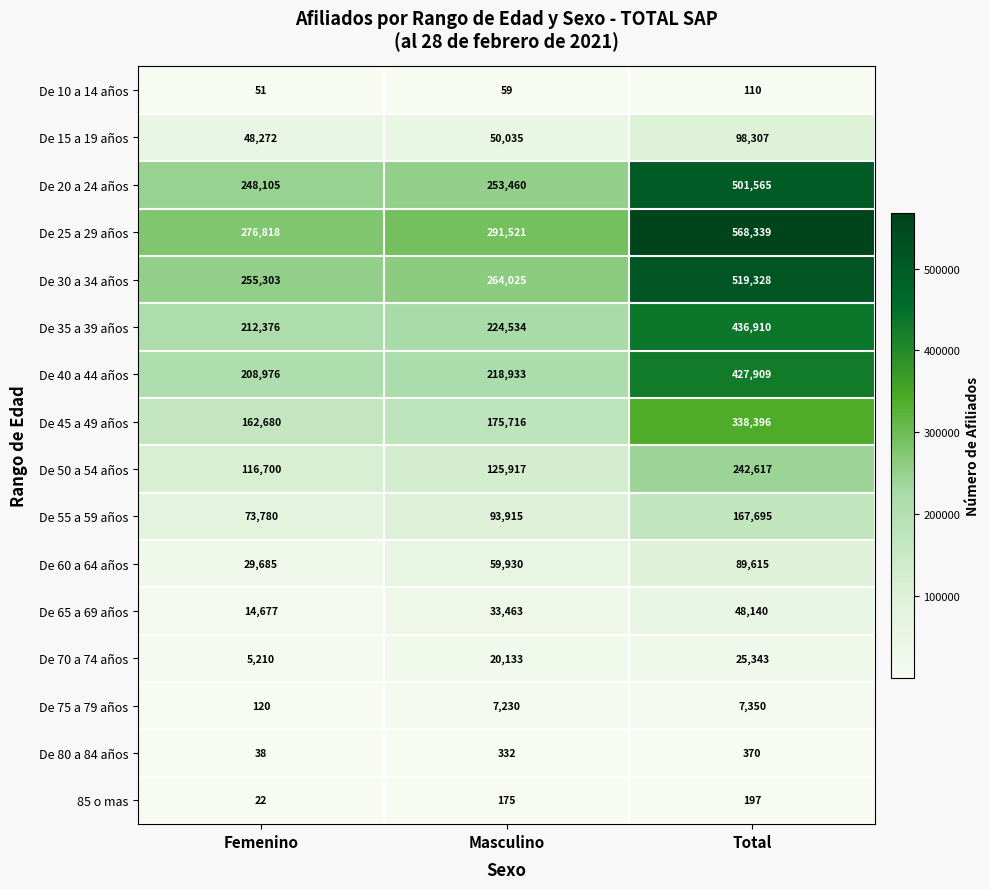

What is the maximum value shown in the chart?

568339